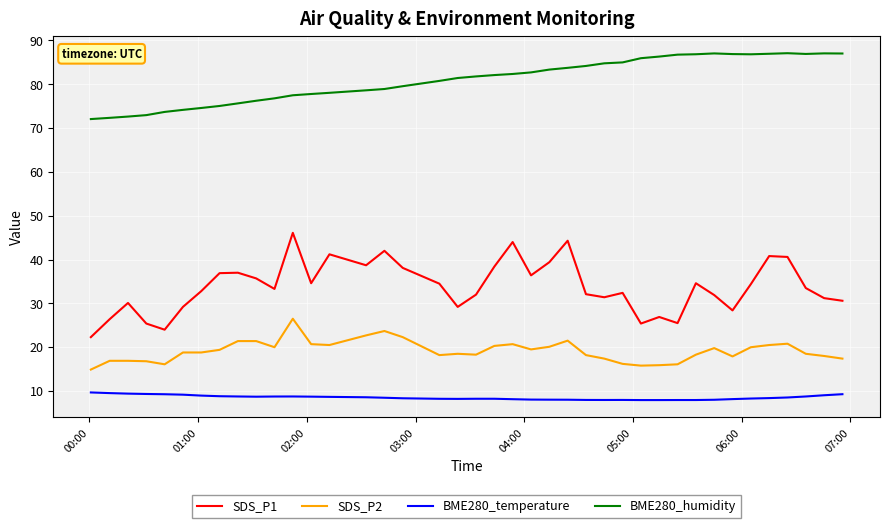

What is the difference between the maximum and minimum values in the BME280_humidity series?

15.0